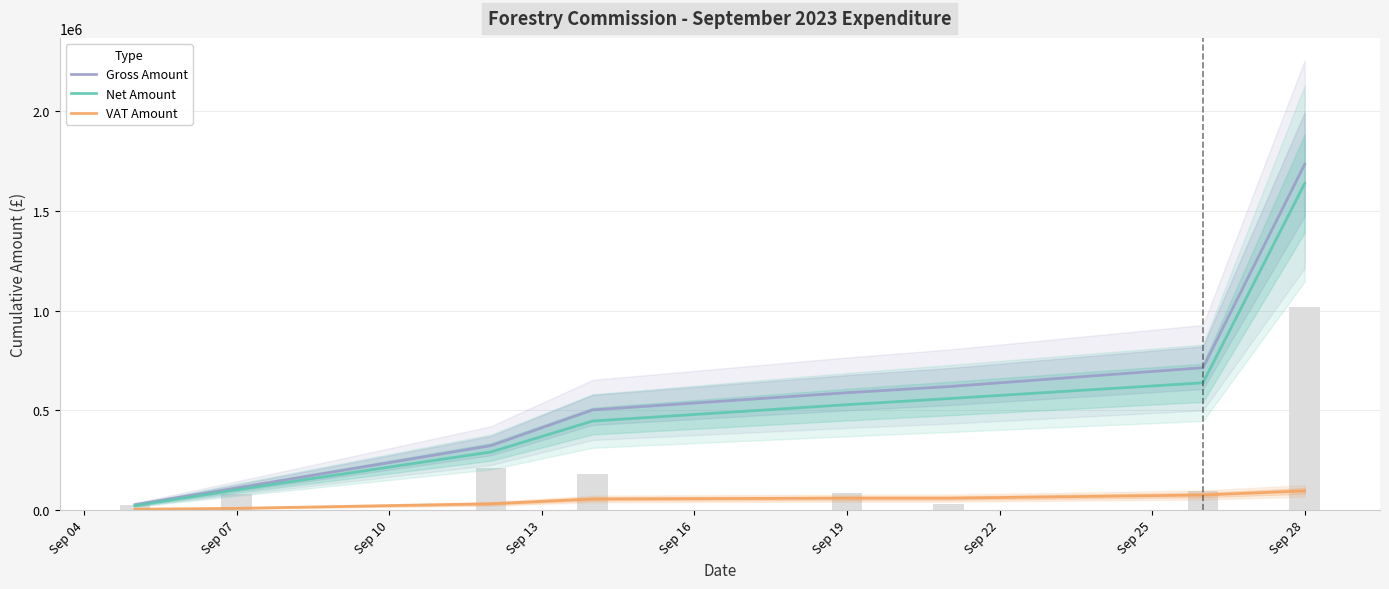

Which series has the largest range (max minus min)?

Gross Amount